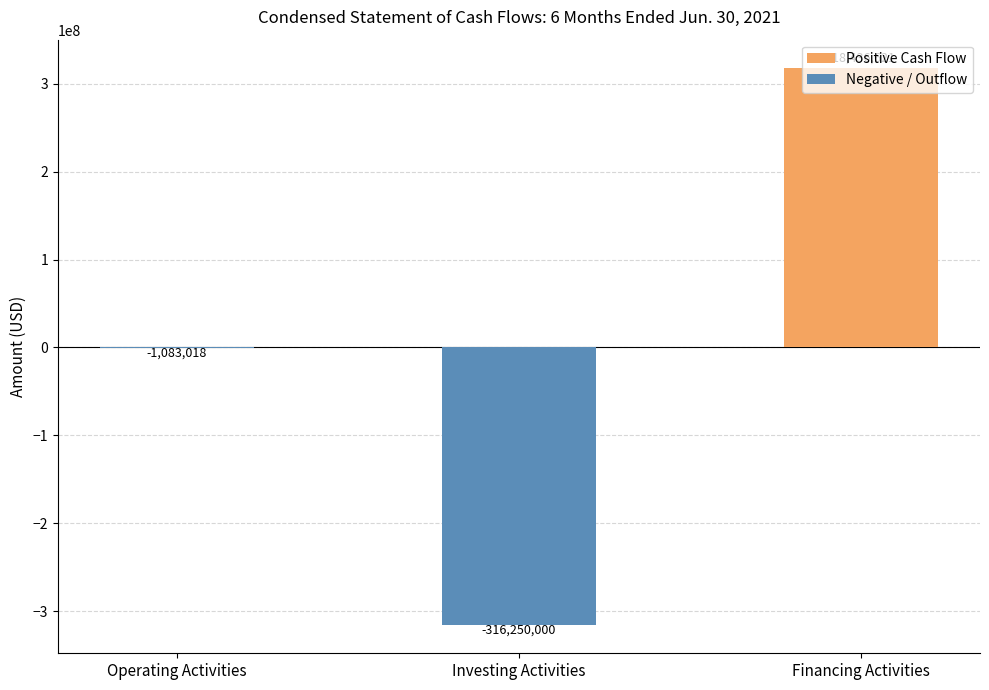

What is the sum of the values at Financing Activities and Operating Activities?

317353603